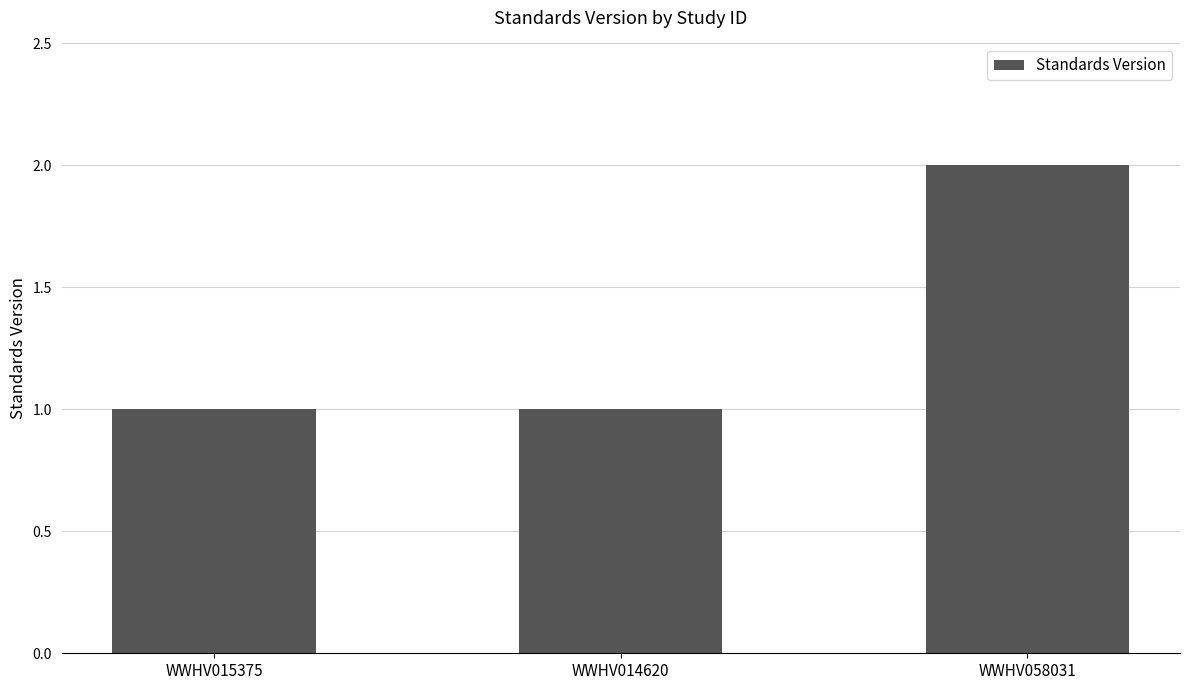

Reading right to left, what are all the values shown in this chart?

WWHV058031=2	WWHV014620=1	WWHV015375=1